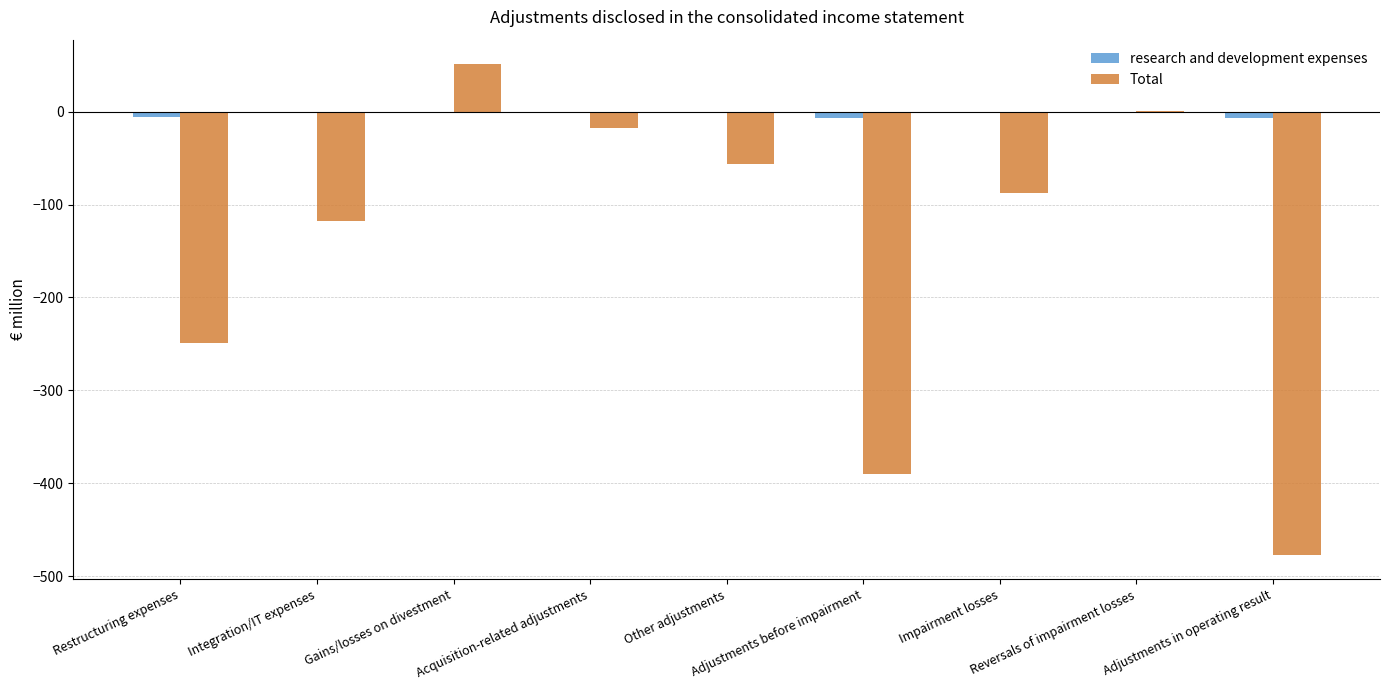

How many groups of bars are there?

9